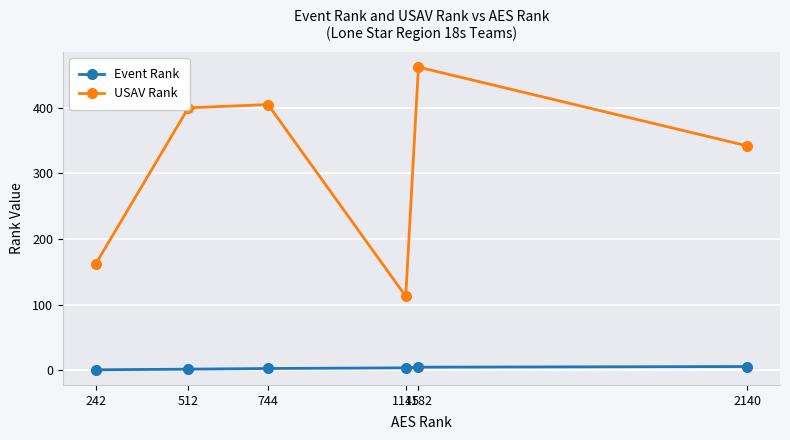

List the series in order of their overall mean, highest first.

USAV Rank, Event Rank